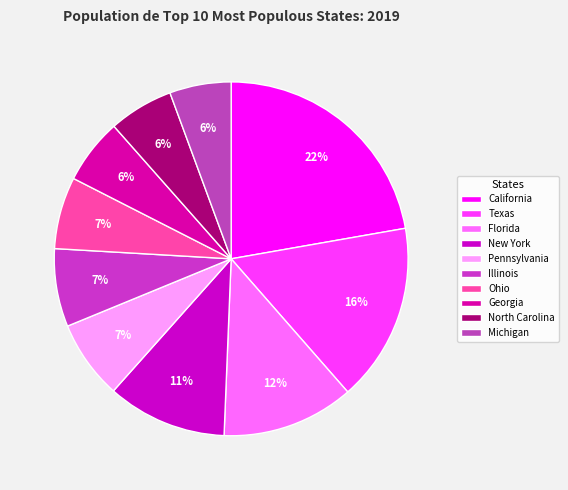

What is the change in value from California to Ohio?

-27823123